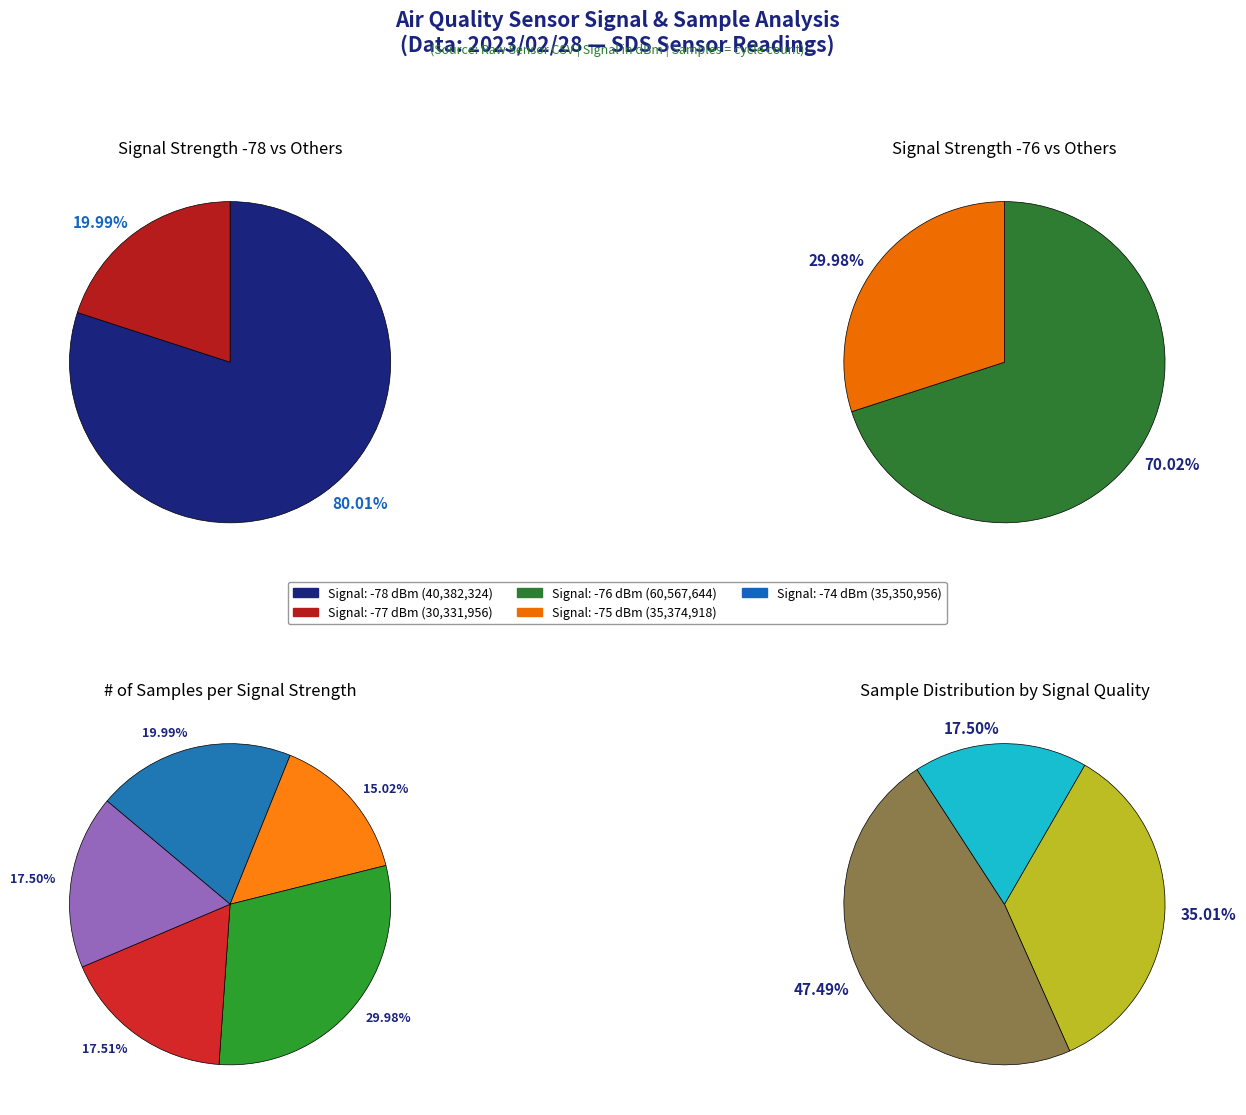

Is it true that 1 is 8% of the pie?

False